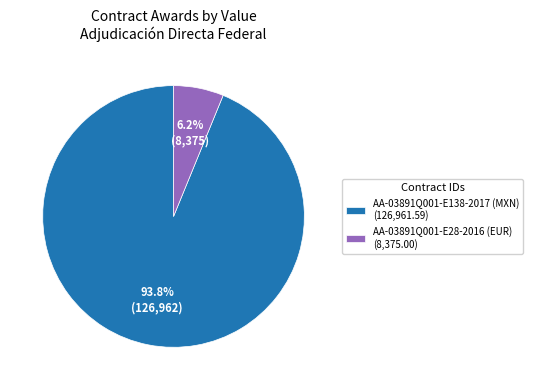

What is the majority slice?

AA-03891Q001-E138-2017 (MXN)